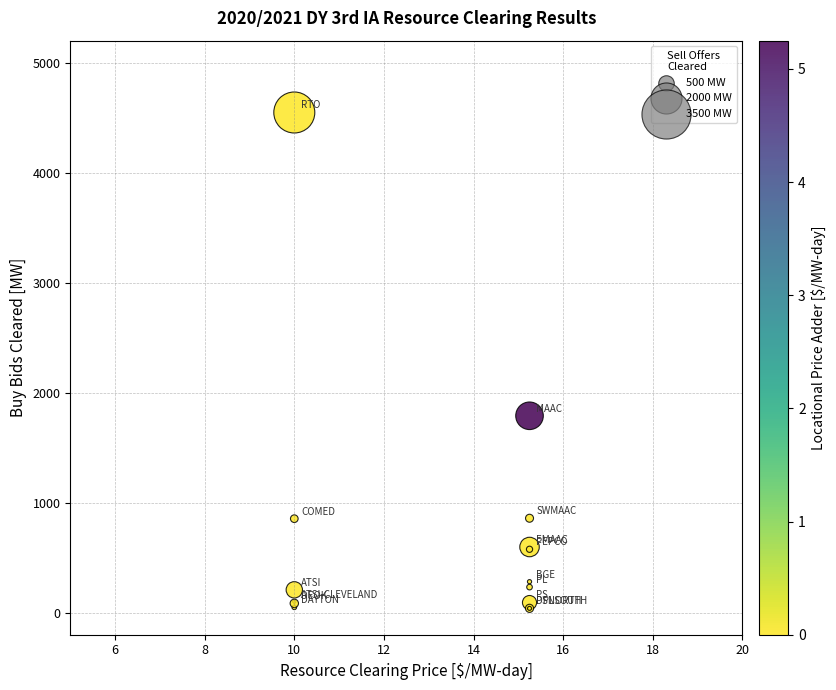

What Y value in the scatter plot is closest to 2293?

1790.2